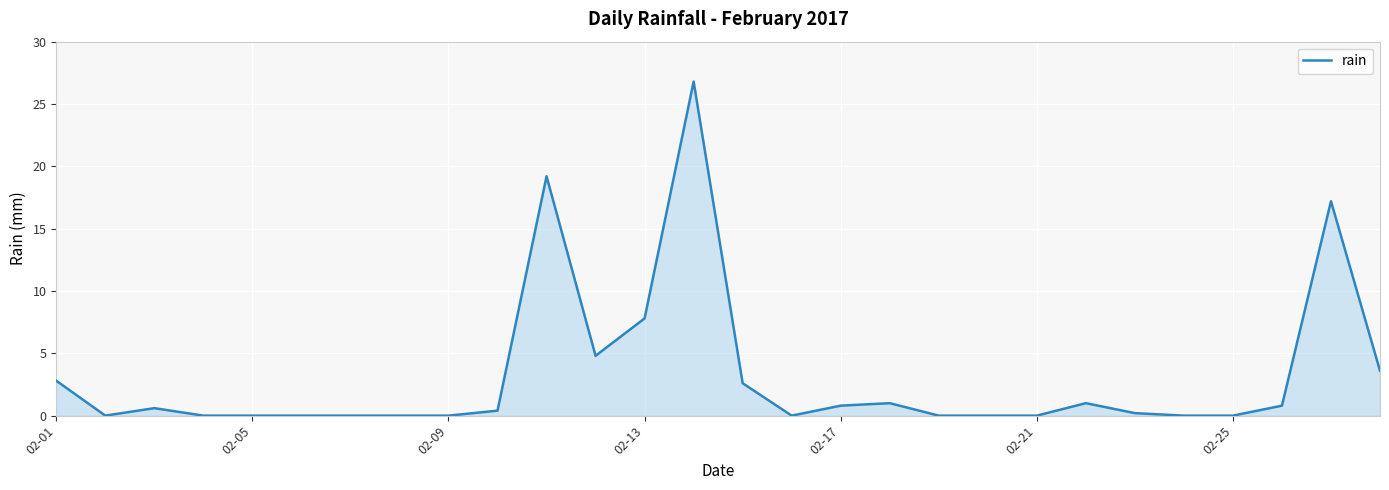

What is the greatest value displayed?

26.8